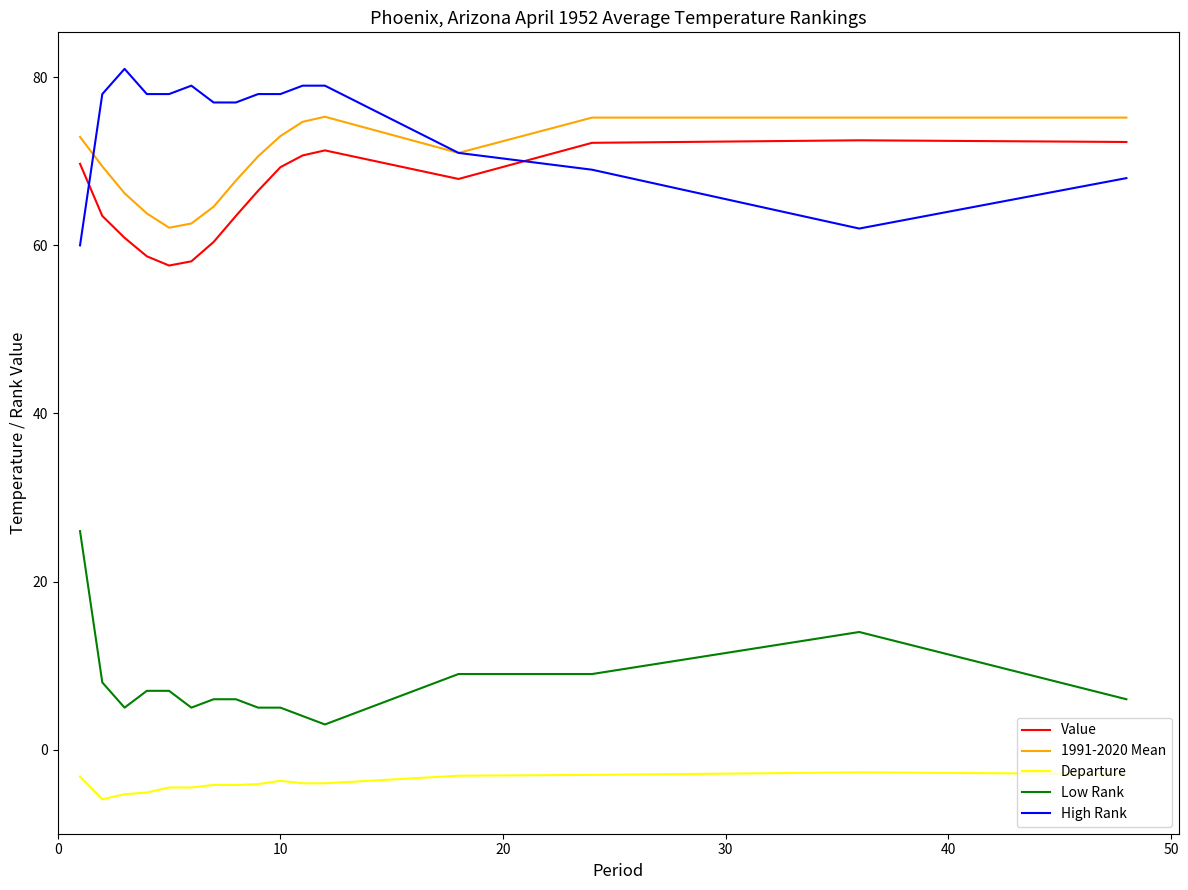

True or false: High Rank has more than 0 points higher than both neighbors.

True